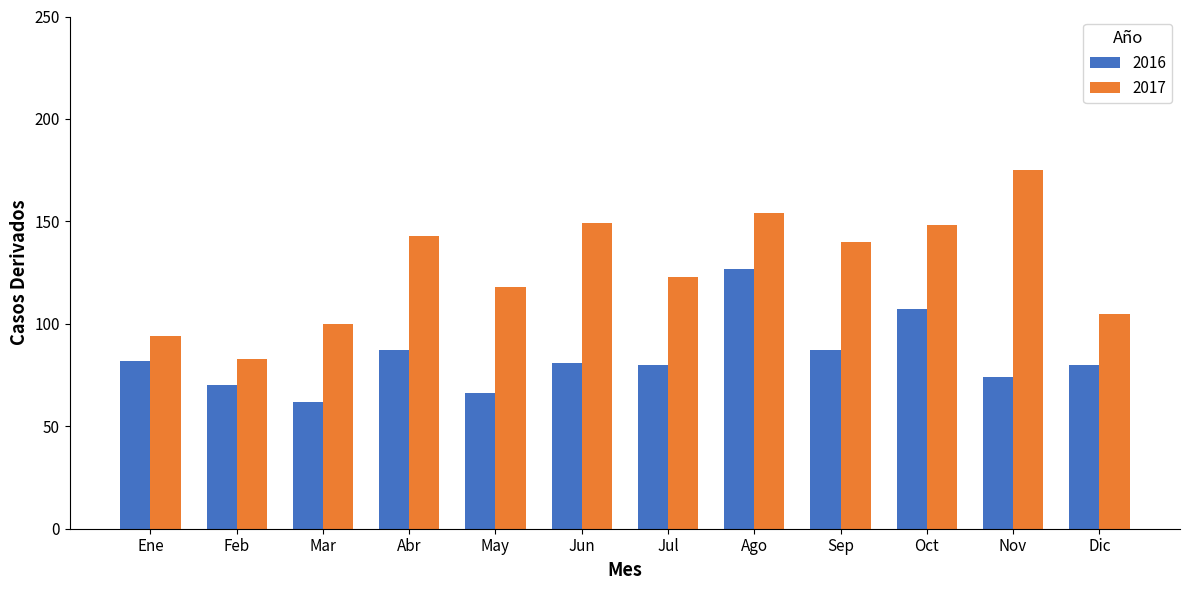

Between Mar and Ago, which series saw the biggest shift?

2016